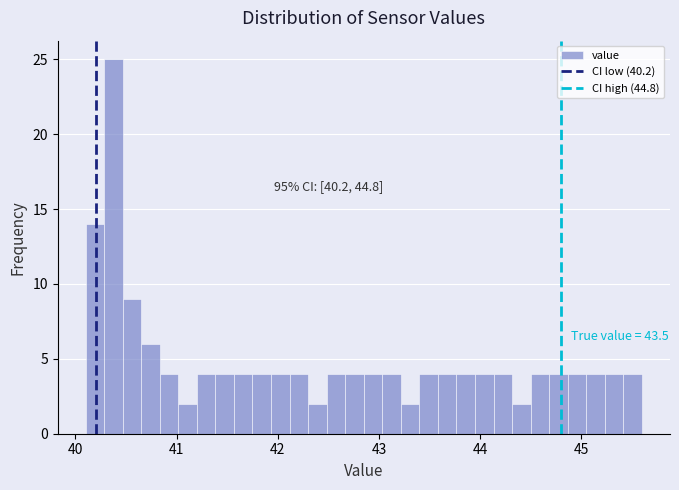

Around what value on the x-axis is the tallest bar? Give the approximate position of its centre, as read against the axis.

40.4